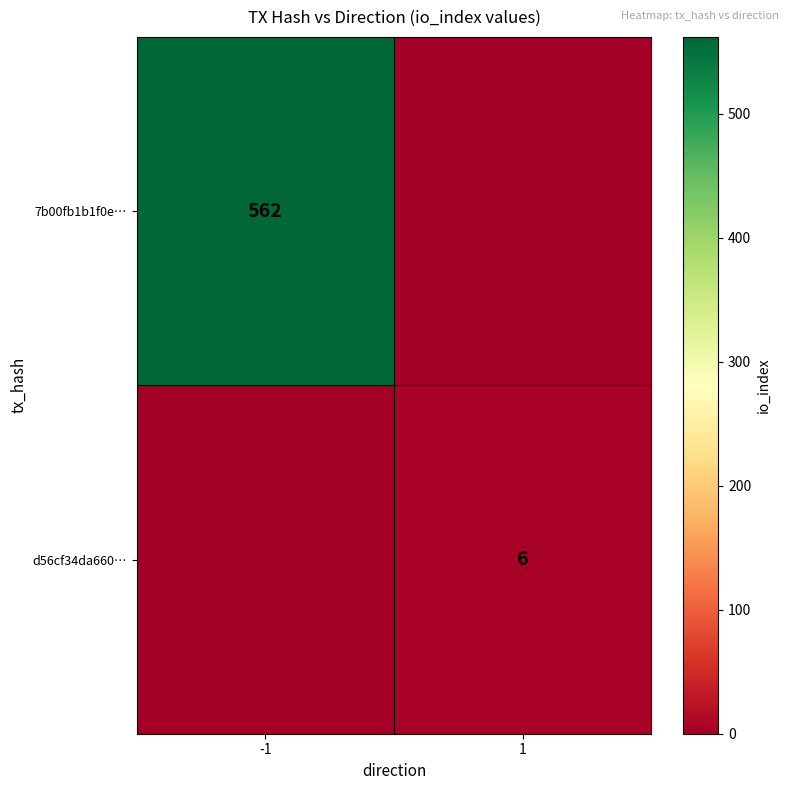

Is it true that d56cf34da660… equals 6 at 1?

True